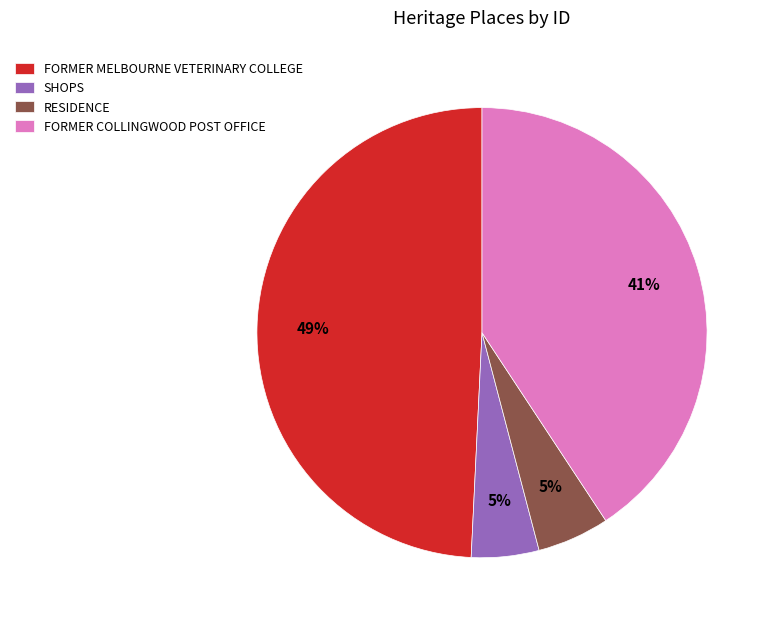

Is the sum of FORMER COLLINGWOOD POST OFFICE and SHOPS greater than half?

No